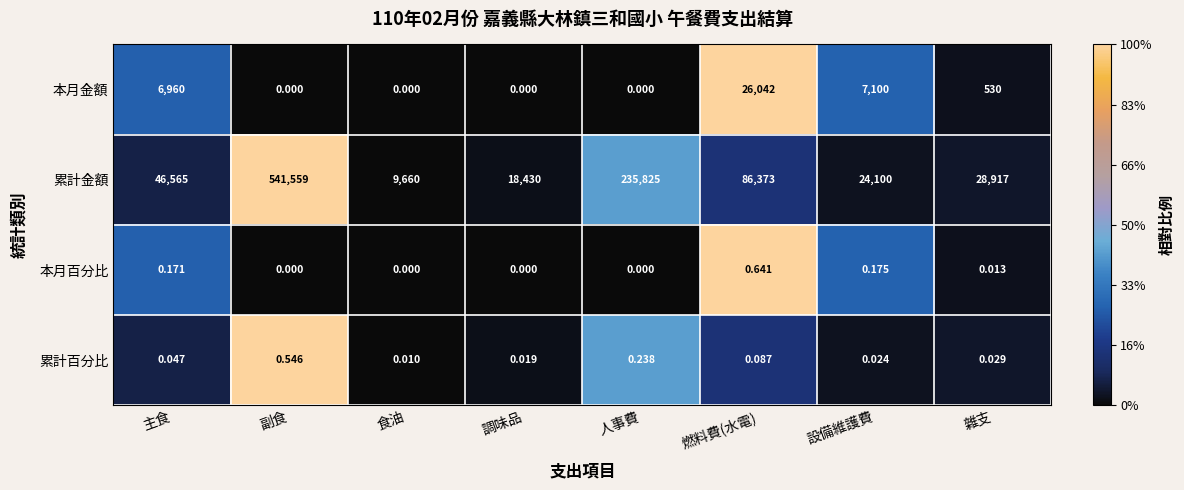

How many data points does each series have?

8